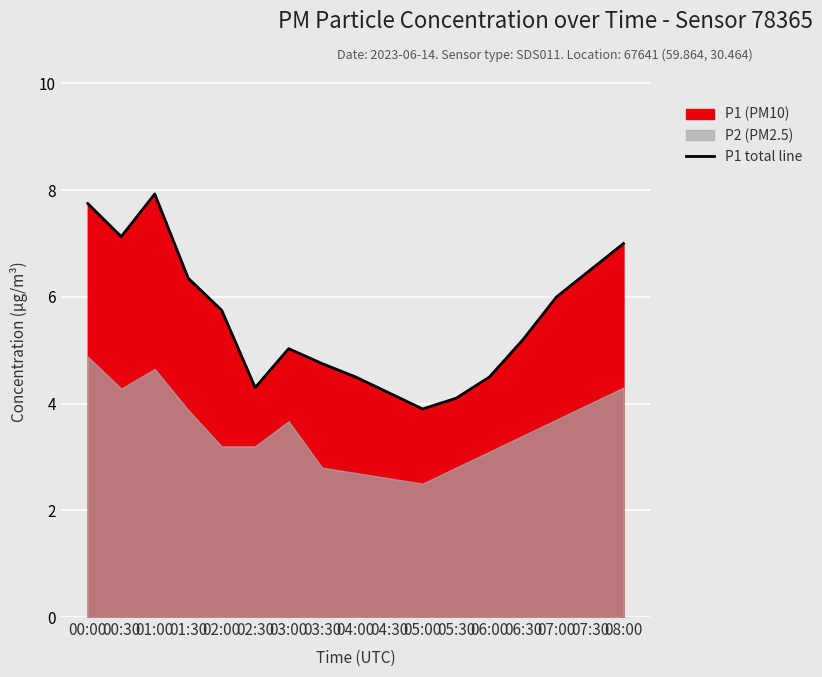

What is the sum of the values at 03:00 and 06:30?

10.2